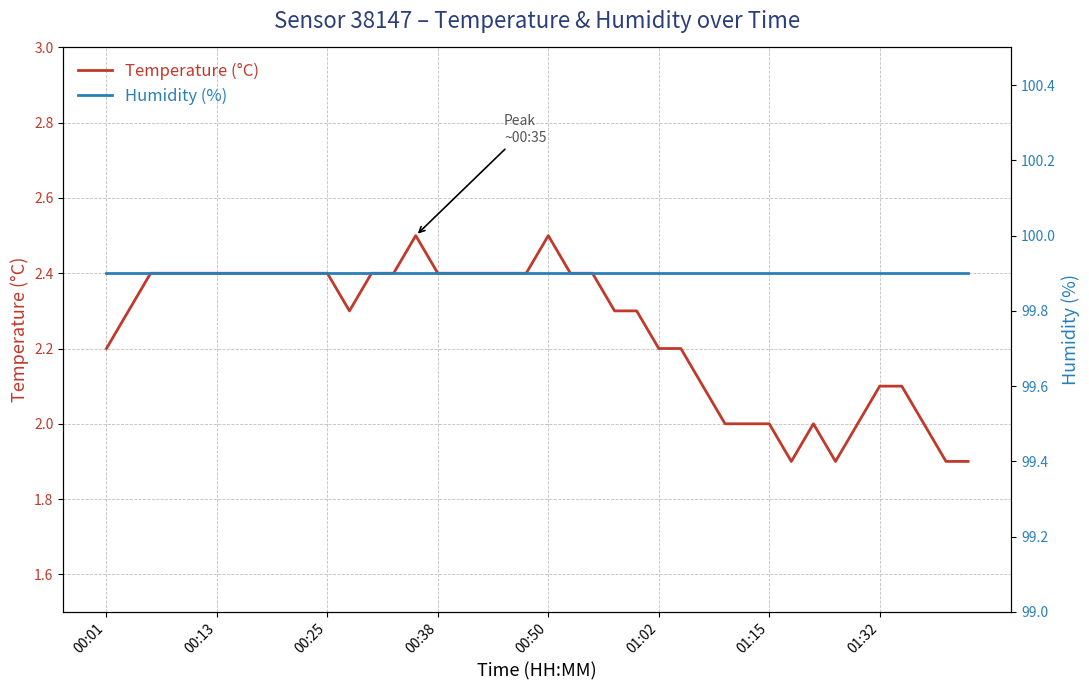

Is it true that temperature equals 2.3 at 11?

True